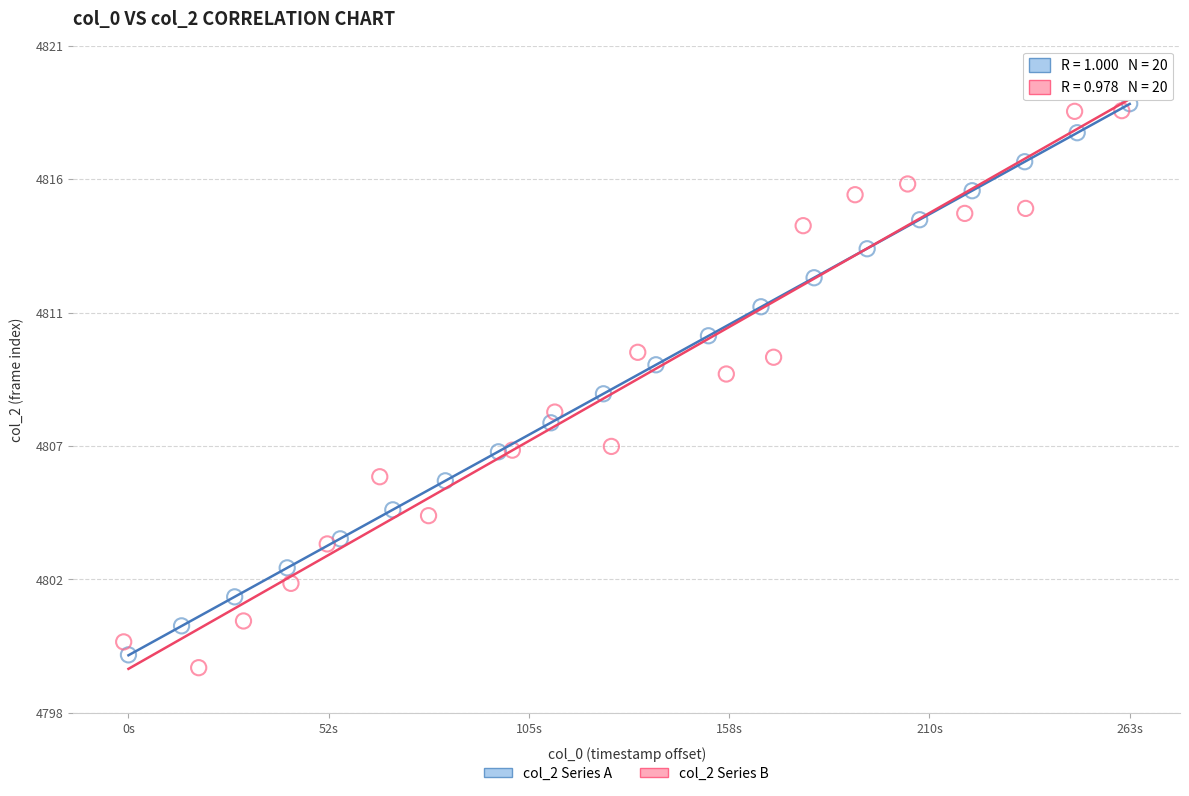

What are all the series names shown in the legend?

col_2 Series A, col_2 Series B